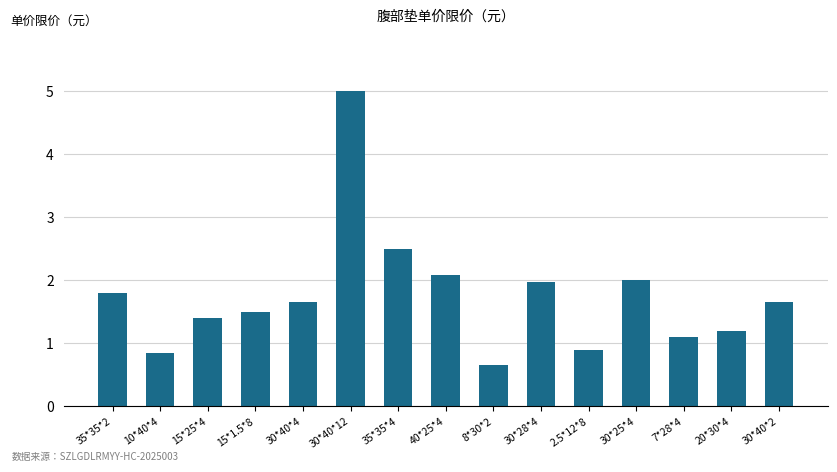

True or false: the data shows 1.4 at 15*25*4.

True